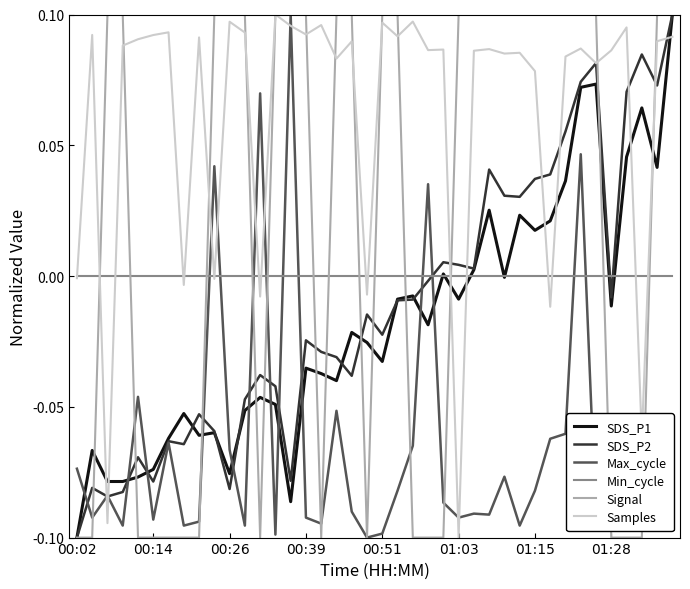

Does the chart have visible grid lines?

No